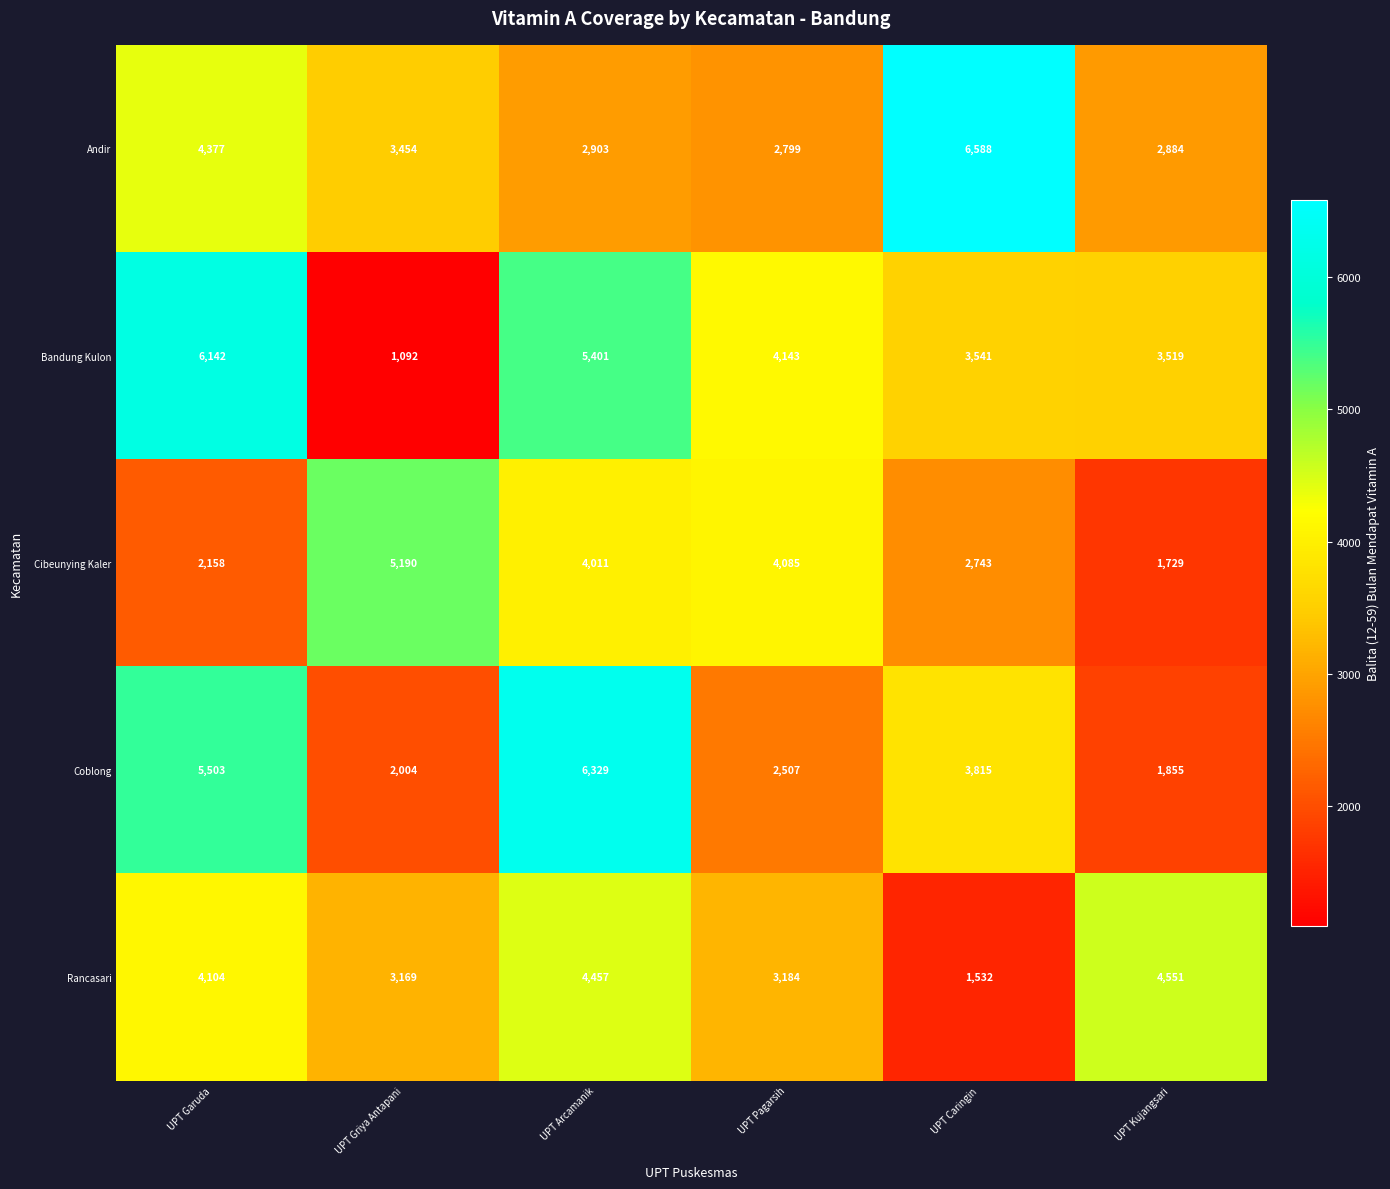

What is the sum of all Bandung Kulon values?

23838